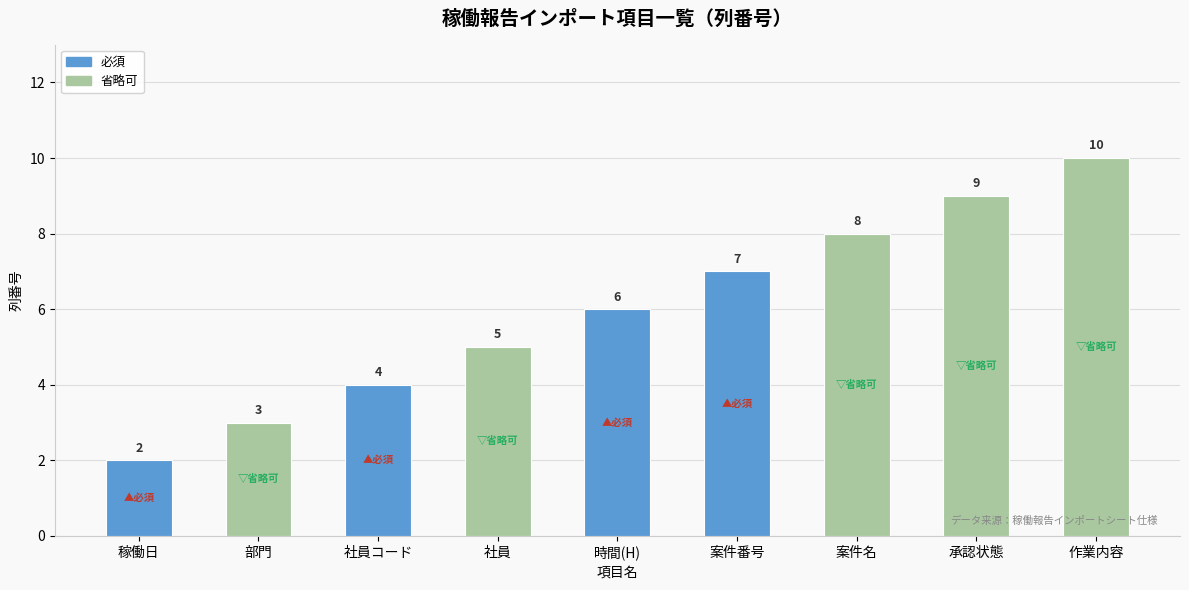

Reading left to right, what are all the values shown in this chart?

稼働日=2	部門=3	社員コード=4	社員=5	時間(H)=6	案件番号=7	案件名=8	承認状態=9	作業内容=10